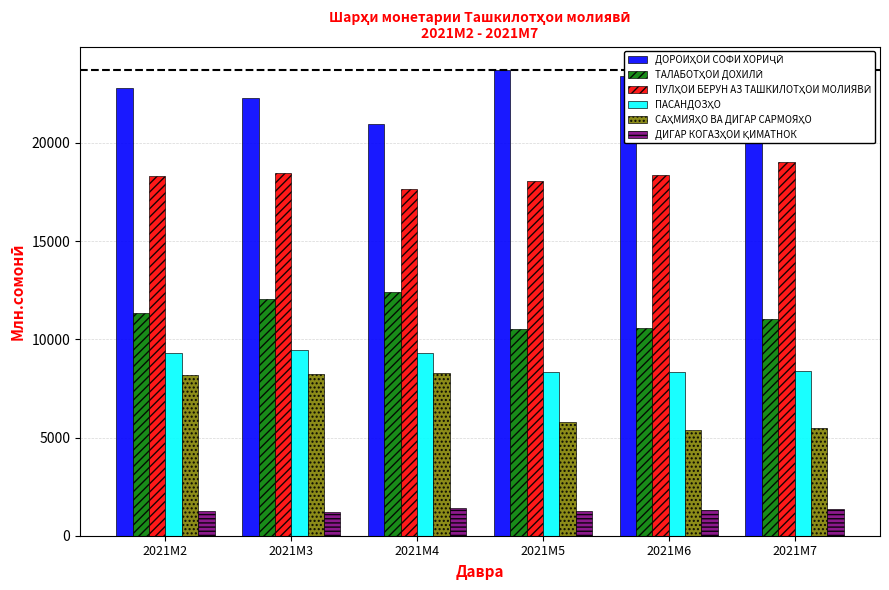

What is the difference between the highest and lowest values at 2021M3?

21052.2